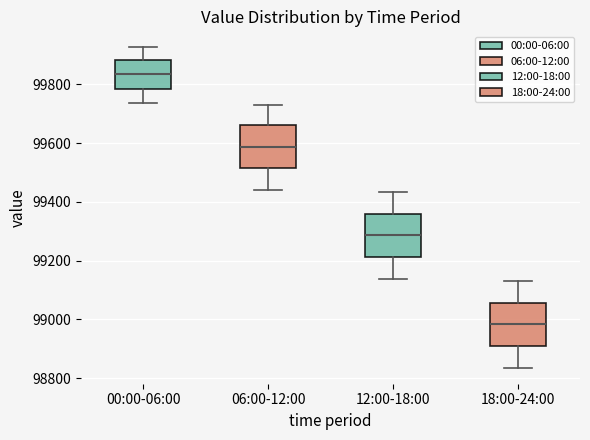

Reading left to right, read every box against the y-axis: the position of its median line, the range the box covers, and the ends of its whiskers. The values are not printed on the chart, so give them approximately, as read against the axis.

00:00-06:00: median 99840, box 99780 to 99880, whiskers 99740 to 99920
06:00-12:00: median 99580, box 99520 to 99660, whiskers 99440 to 99740
12:00-18:00: median 99280, box 99220 to 99360, whiskers 99140 to 99440
18:00-24:00: median 98980, box 98900 to 99060, whiskers 98840 to 99140